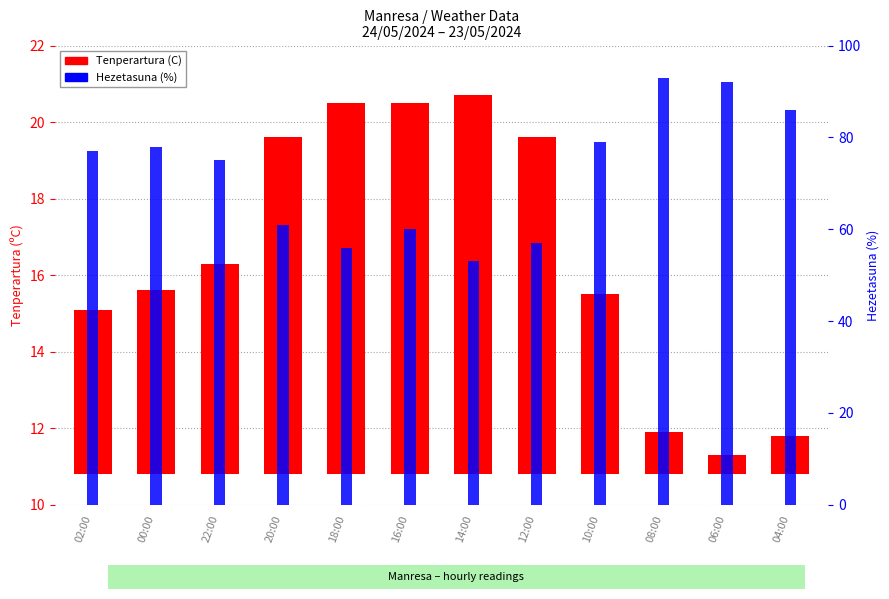

What value does the Tenperartura (C) series have at 20:00?

8.8